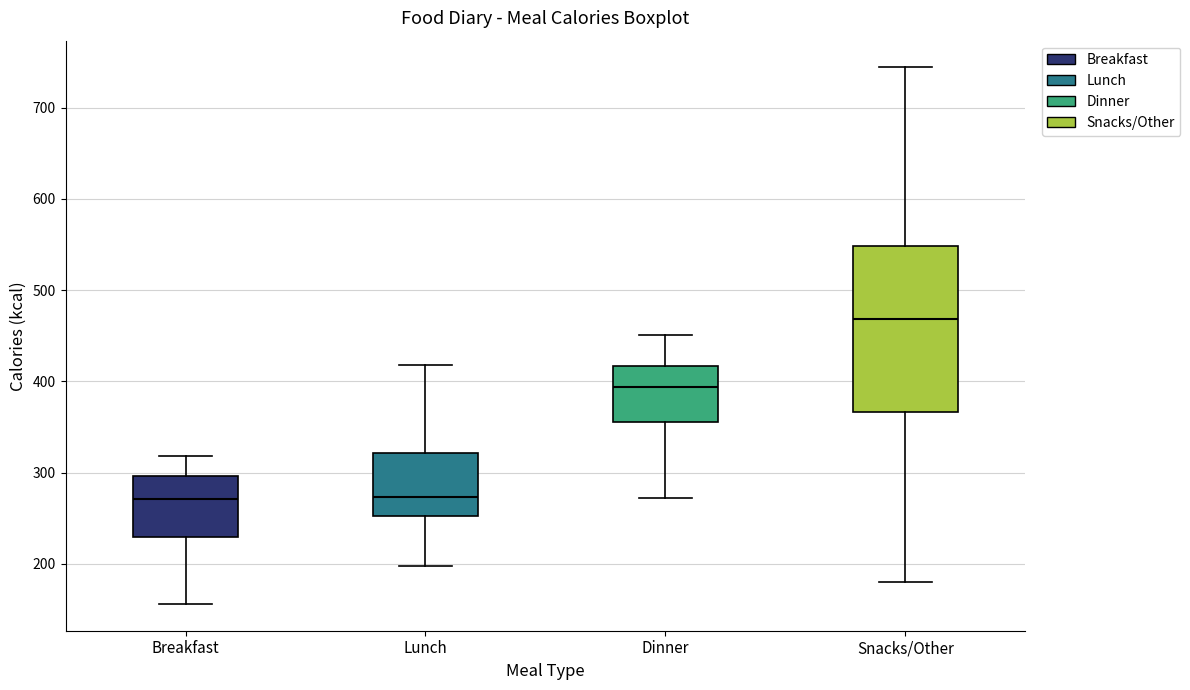

Reading left to right, transcribe this box plot: for each box, give where its median line is, the range the box spans, and where its two whiskers end, as read against the y-axis. The values are not printed on the chart, so give them approximately, as read against the axis.

Breakfast: median 270, box 230 to 300, whiskers 160 to 320
Lunch: median 270, box 250 to 320, whiskers 200 to 420
Dinner: median 390, box 360 to 420, whiskers 270 to 450
Snacks/Other: median 470, box 370 to 550, whiskers 180 to 740